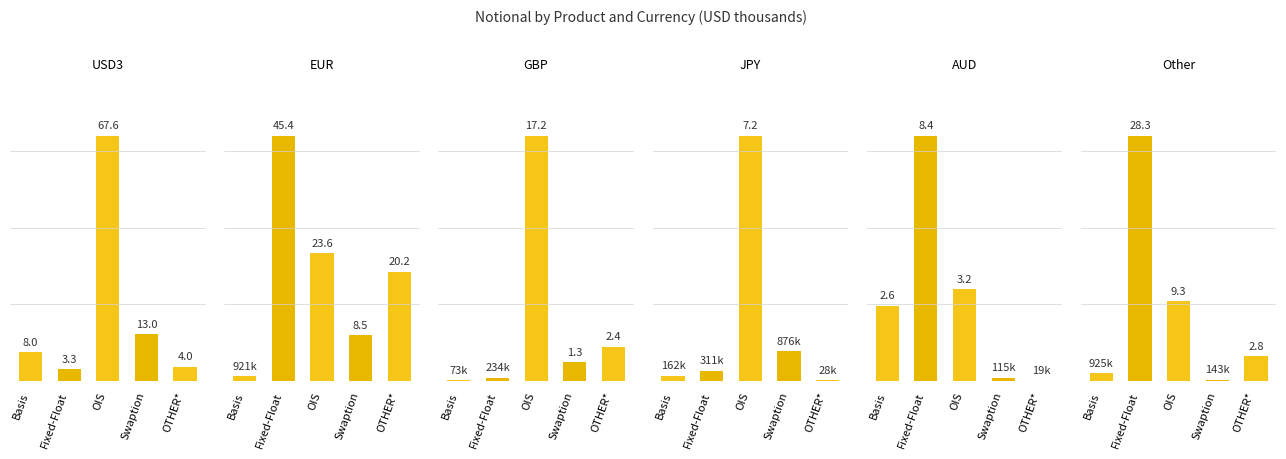

What is the label of the 5th bar from the left?

OTHER*